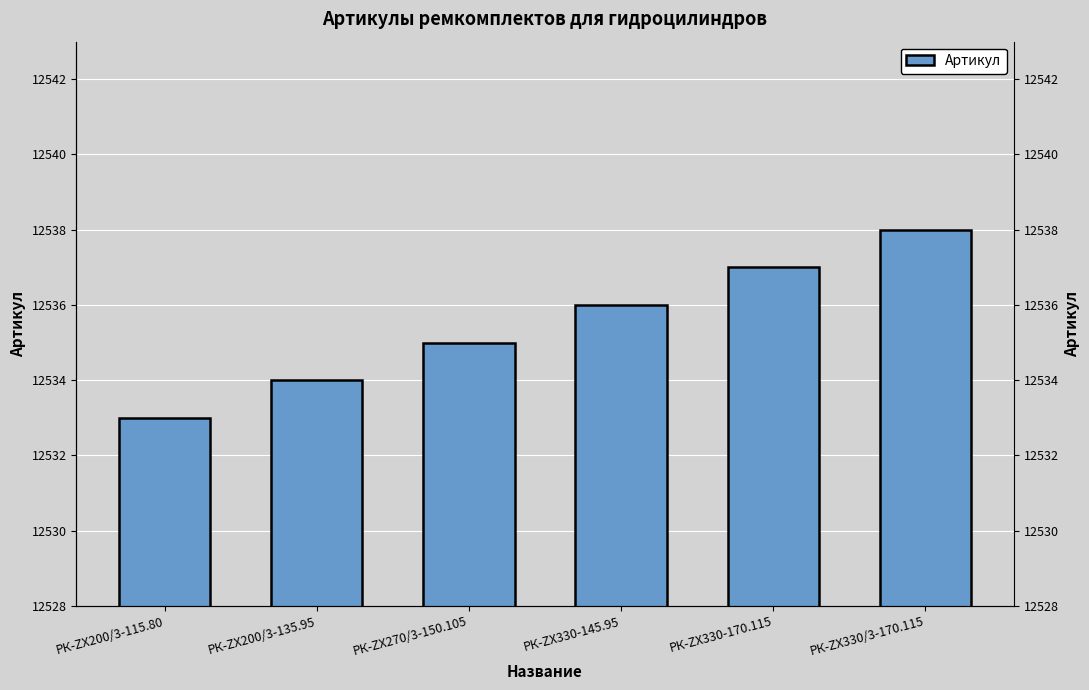

Where does the data first go above 12536?

РК-ZX330-170.115